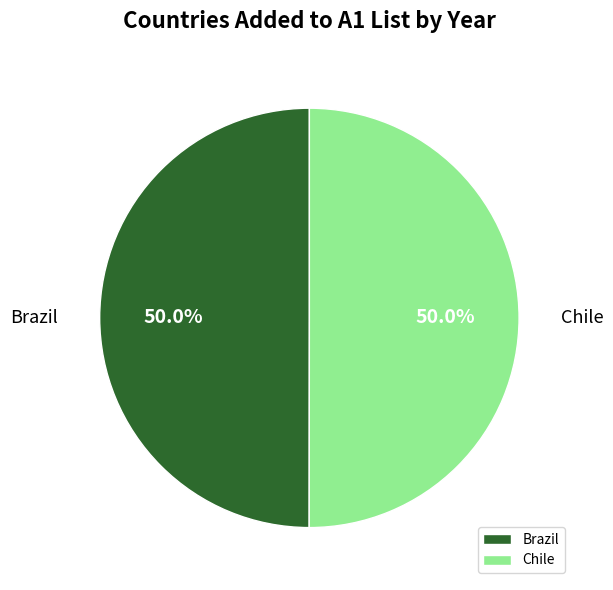

To the nearest percent, what percentage of the pie is Brazil?

50%